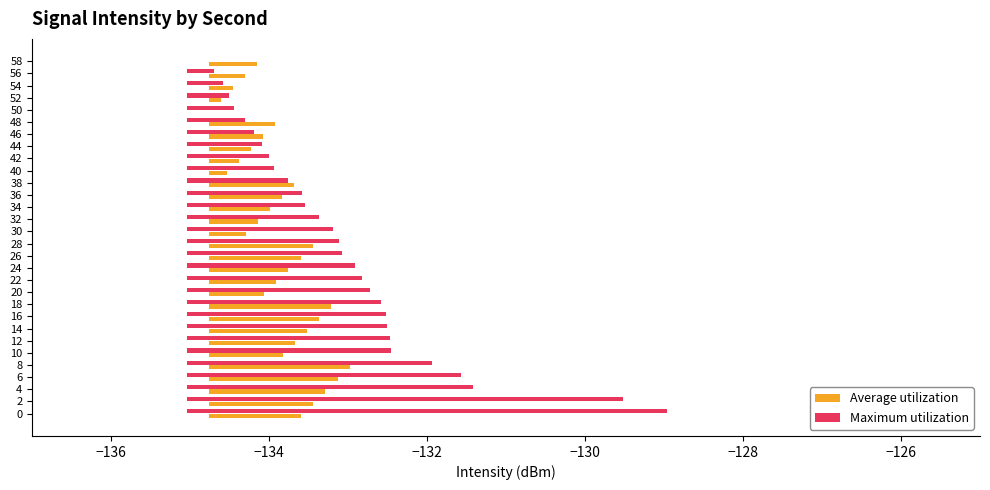

Rank the series by their average value, from highest to lowest.

Maximum utilization, Average utilization